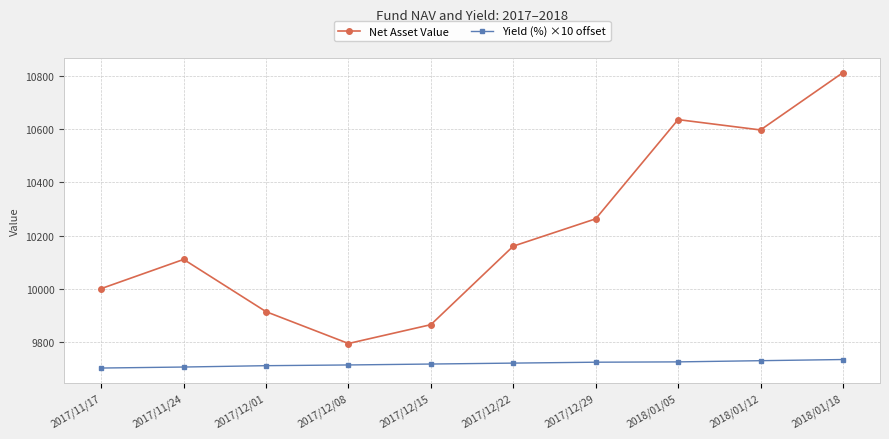

Does the chart display data point markers on the line(s)?

Yes